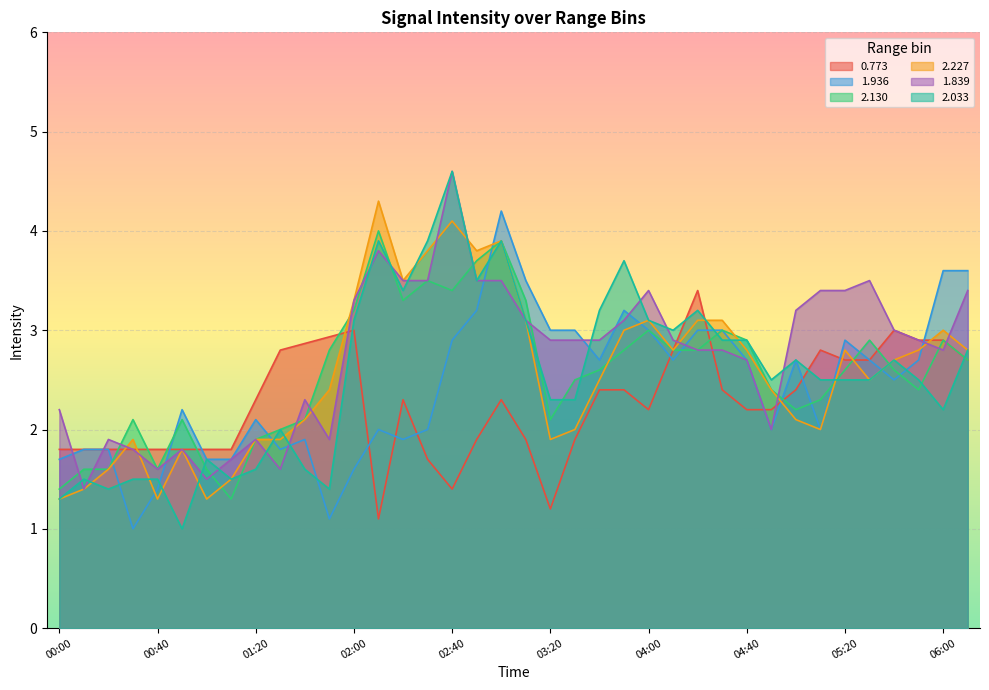

List the labels in order of 2.227 value, largest first.

02:10, 02:40, 03:00, 02:30, 02:50, 02:20, 02:00, 03:10, 04:00, 04:20, 04:30, 03:50, 06:00, 04:10, 04:40, 05:20, 05:50, 06:10, 05:40, 03:40, 05:30, 01:50, 04:50, 01:40, 05:00, 03:30, 05:10, 00:30, 01:20, 01:30, 03:20, 00:50, 00:20, 01:10, 00:10, 00:00, 00:40, 01:00